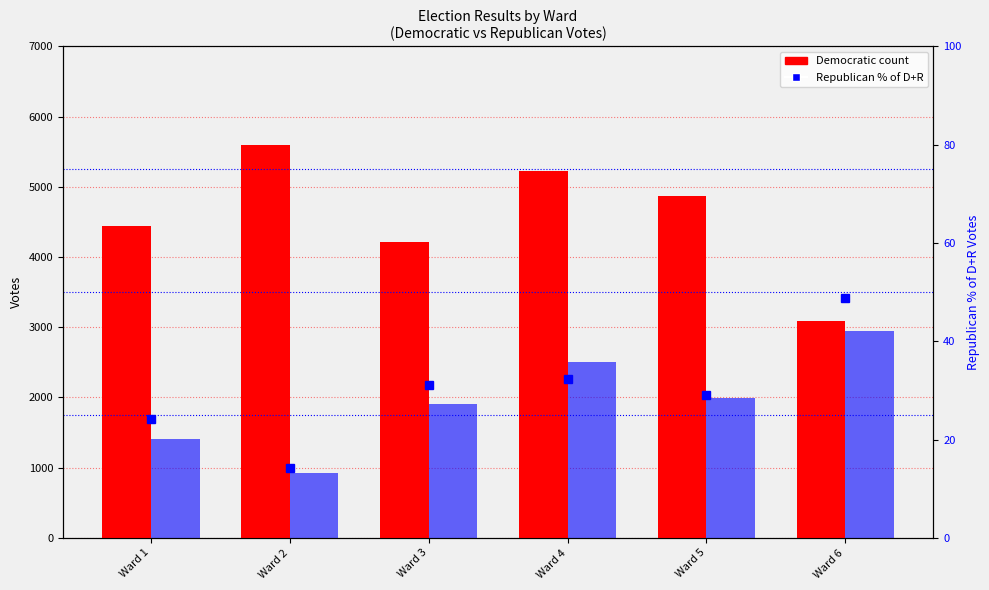

At how many categories does at least one series exceed 887?

6